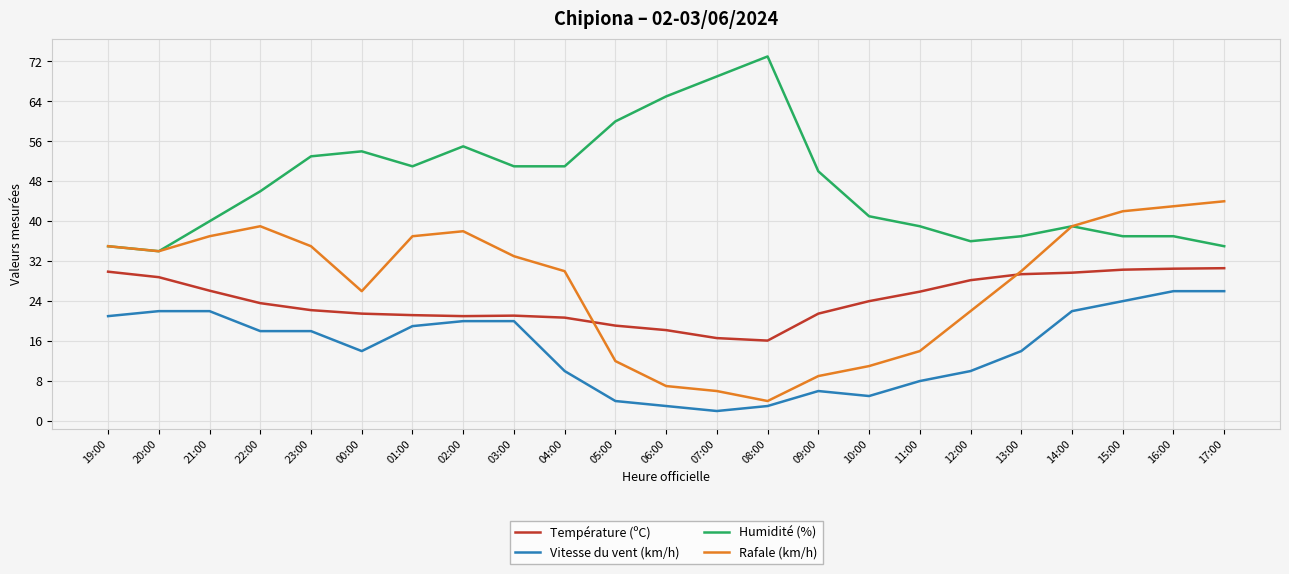

At 11:00, list the series in order from largest to smallest.

Humidité (%), Température (ºC), Rafale (km/h), Vitesse du vent (km/h)